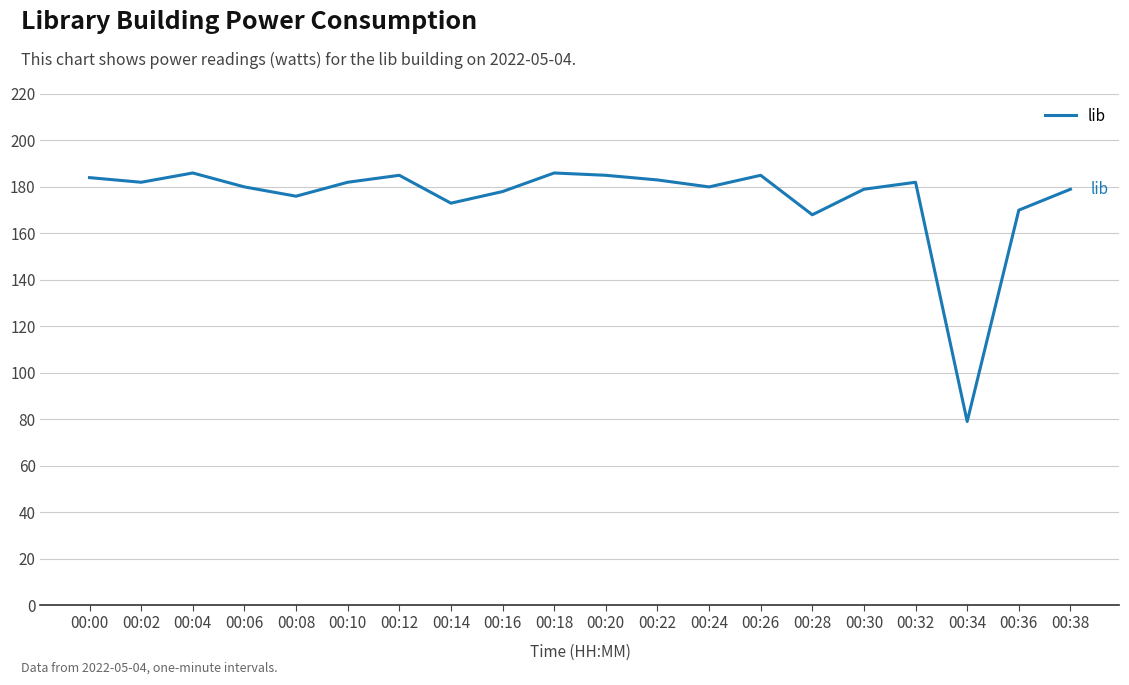

What is the difference between the maximum and minimum values?

107